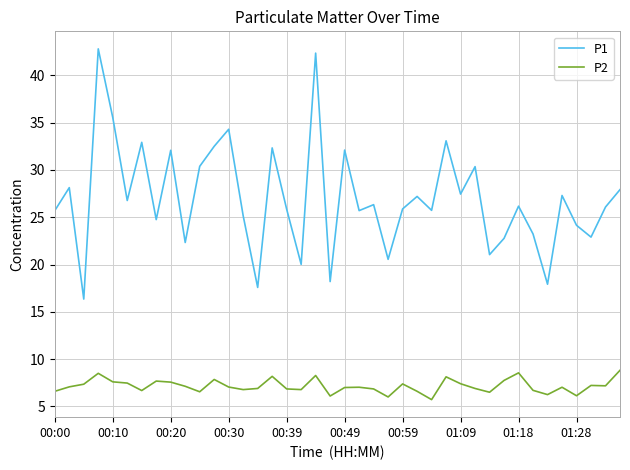

True or false: P2 and P1 intersect in this chart.

False